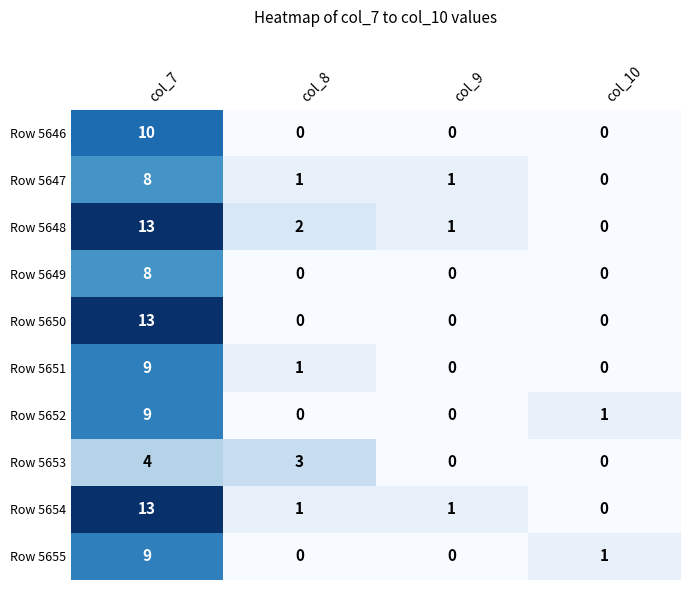

What is the difference between the highest and lowest values at col_7?

9